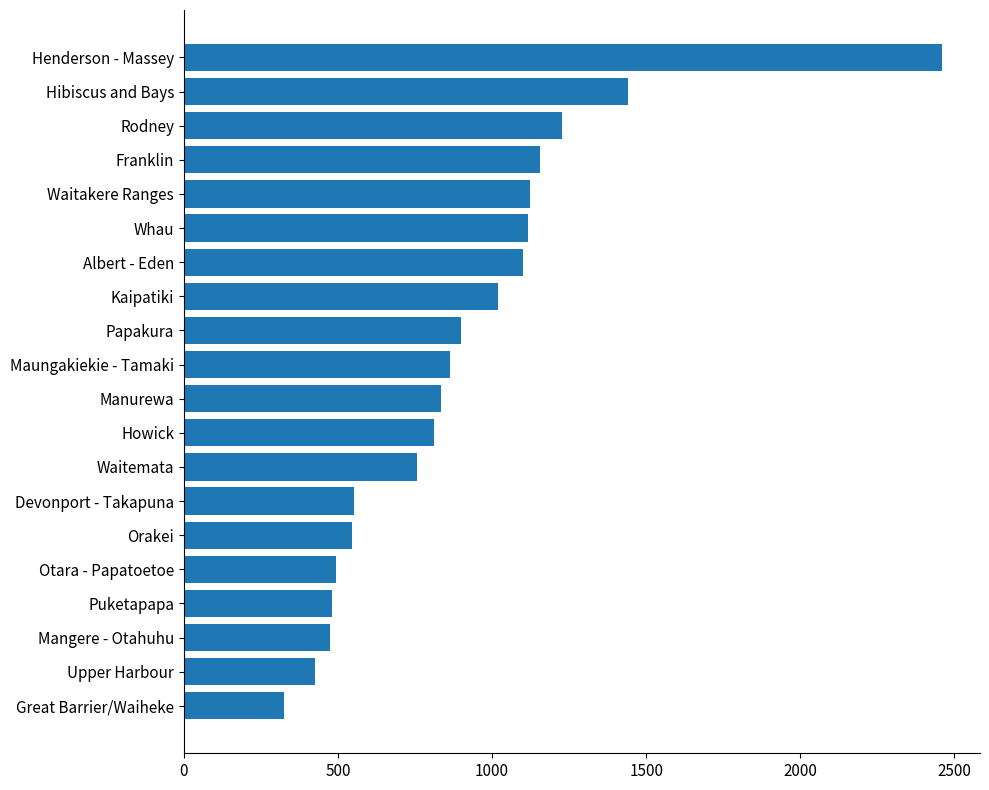

Which category has the lowest value across all series?

Great Barrier/Waiheke